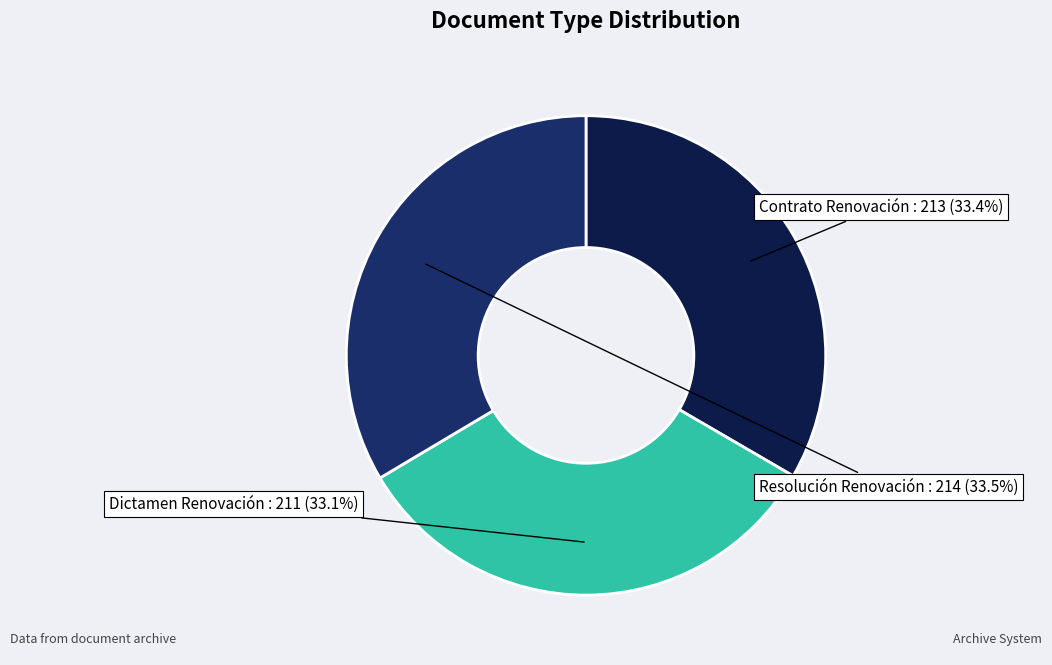

To the nearest percent, what is the average slice percentage?

33%